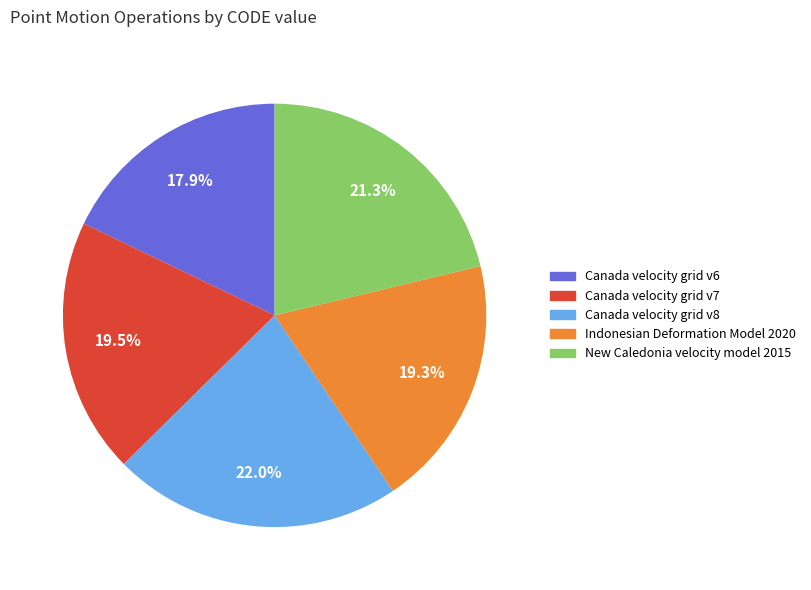

Is there any slice that represents more than half of the pie?

No